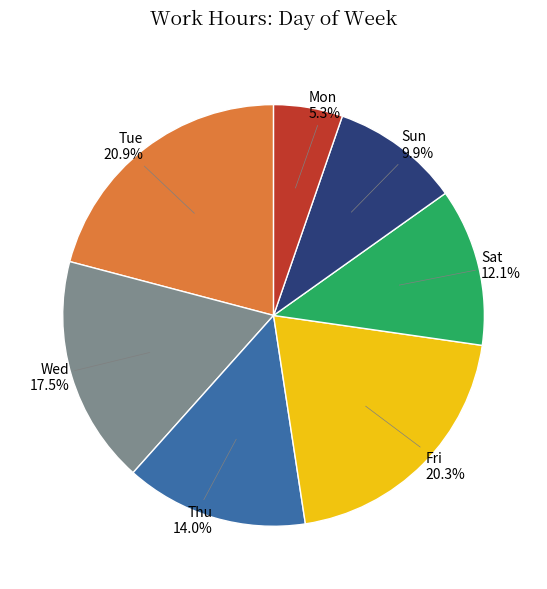

Does any single category account for the majority?

No